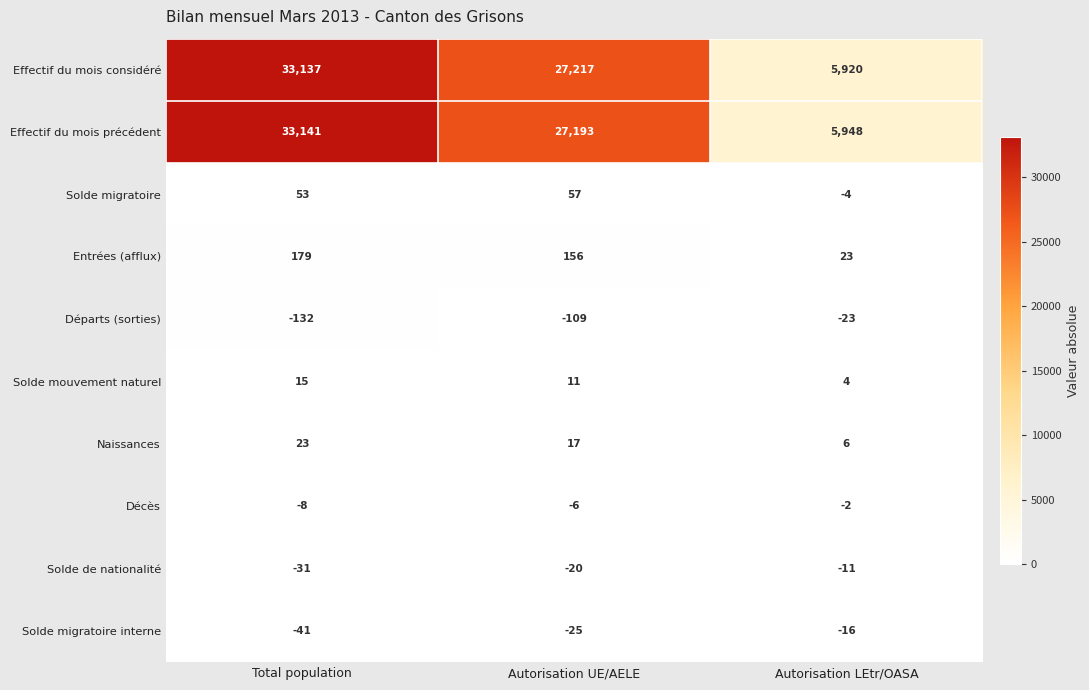

Which label corresponds to the largest value in the chart?

Total population